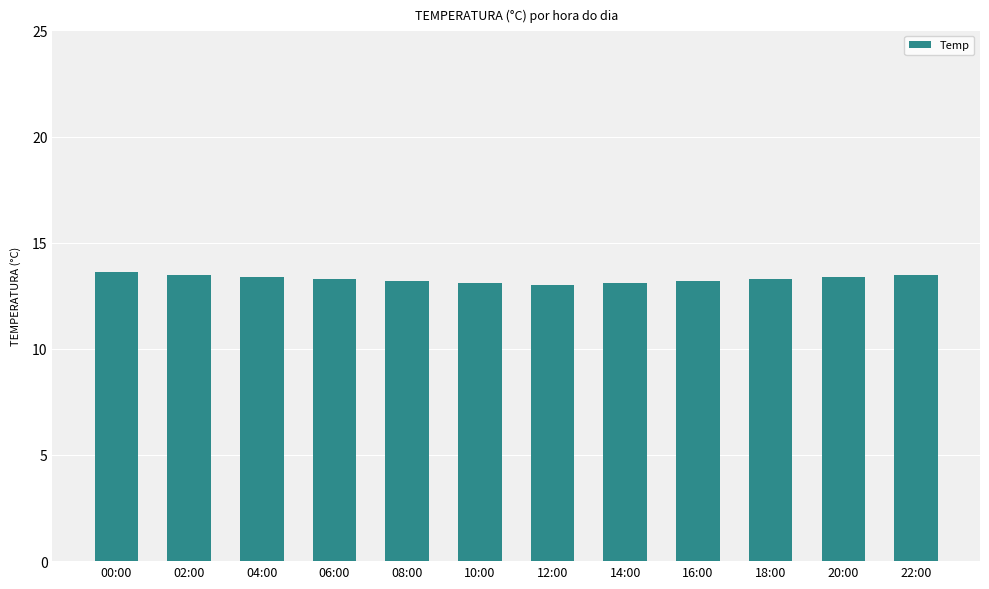

What position from the right is 06:00?

9